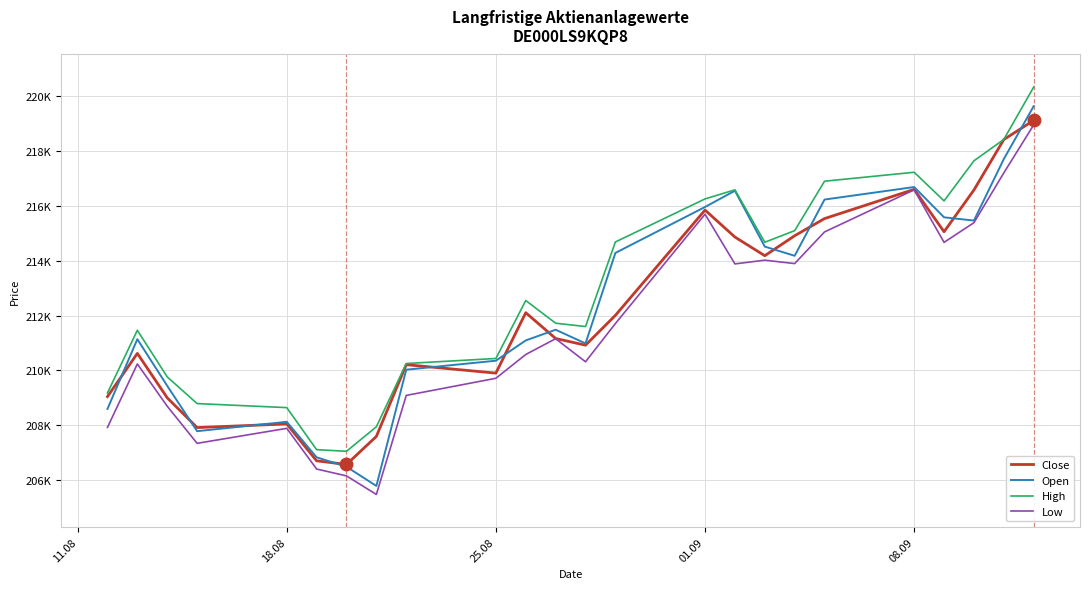

At how many categories does at least one series exceed 218958?

1